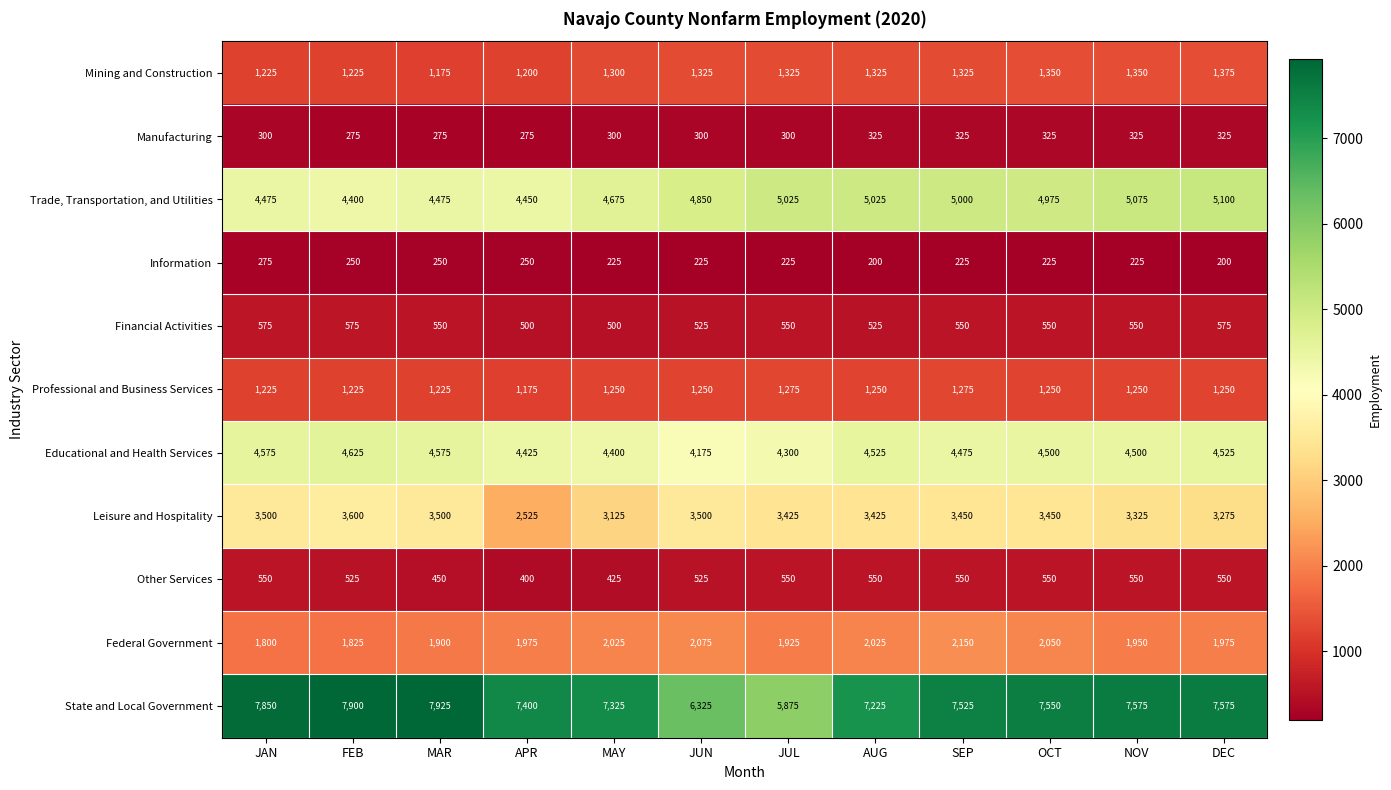

Where is State and Local Government nearest to the value 6900?

AUG